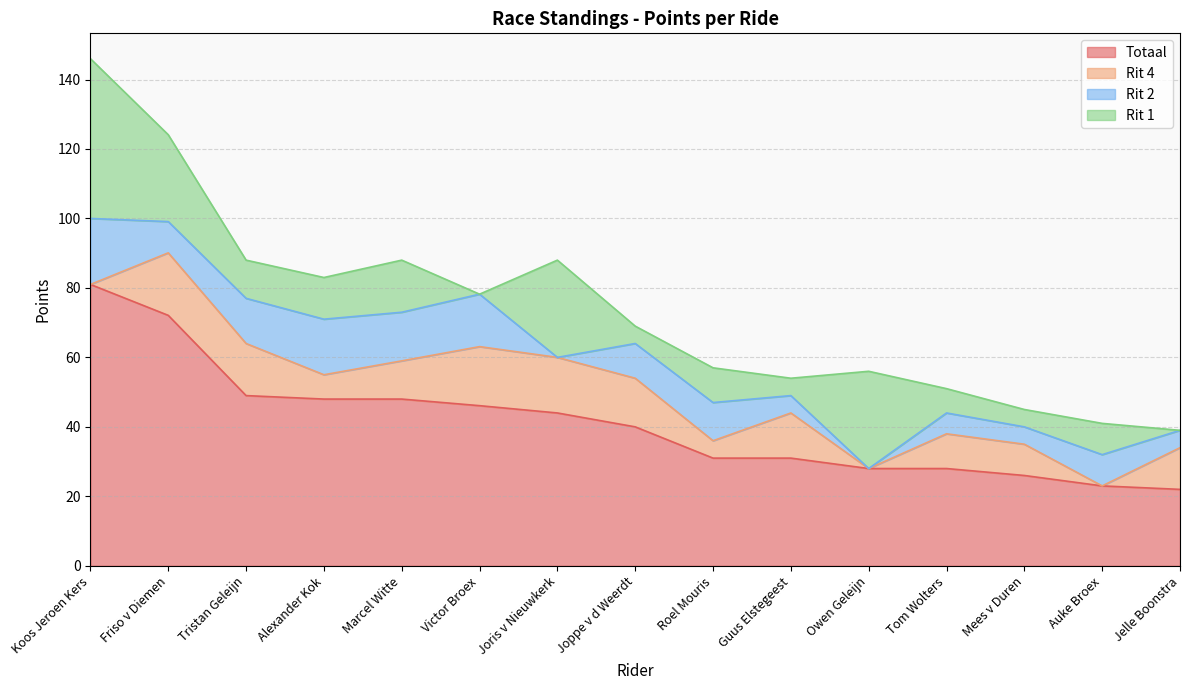

Which category has the highest value in the Rit 1 series?

Koos Jeroen Kers